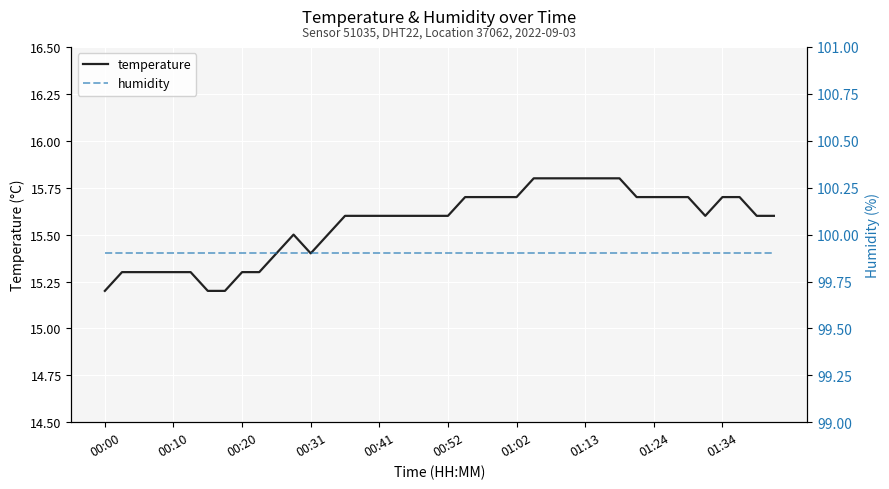

Rank the series by their maximum value, from highest to lowest.

humidity, temperature